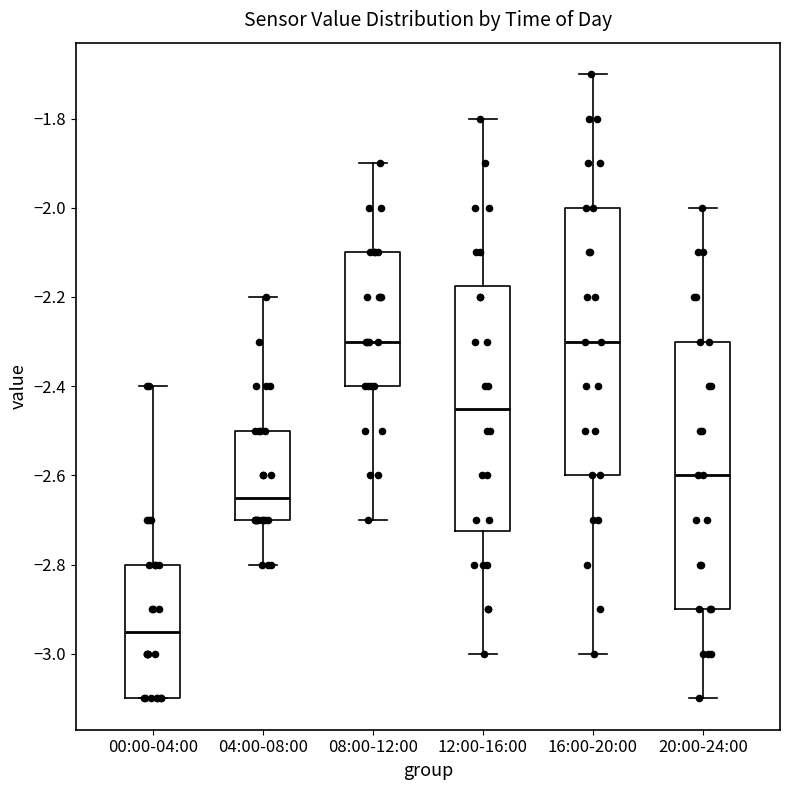

Where does the upper whisker of the box for 16:00-20:00 end on the y-axis? The values are not printed on the chart, so give them approximately, as read against the axis.

-1.70